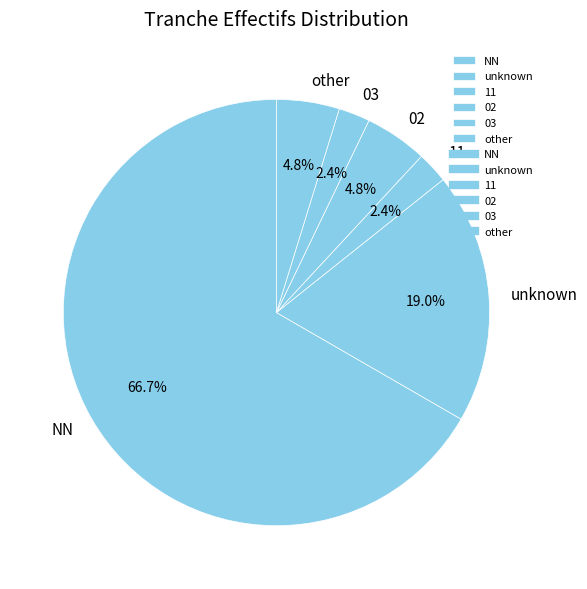

Count the number of slices in the pie.

6